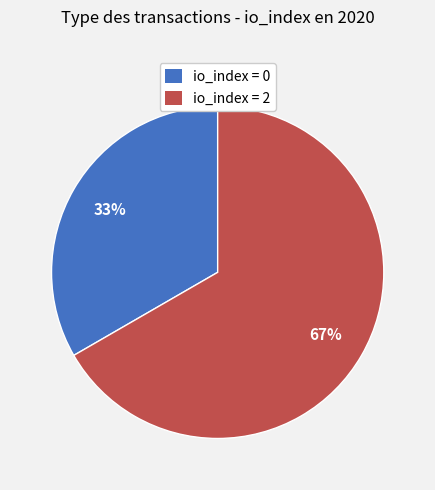

Does any single category account for the majority?

Yes